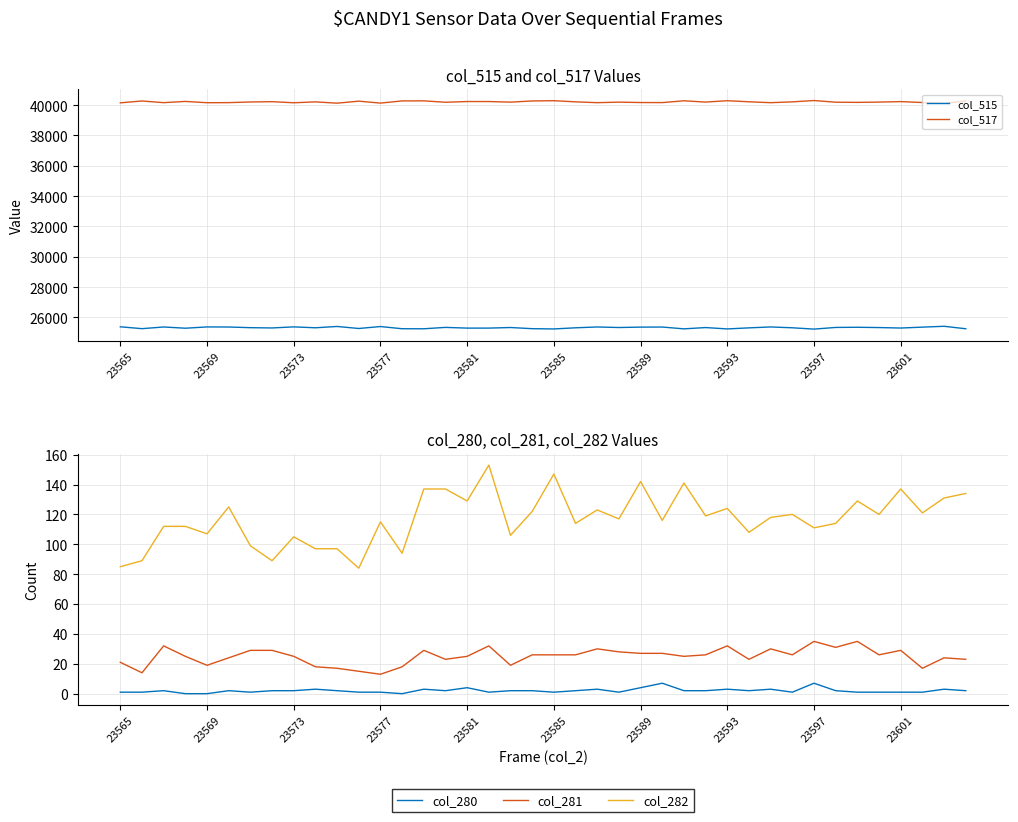

How many values in col_280 are above zero?

37